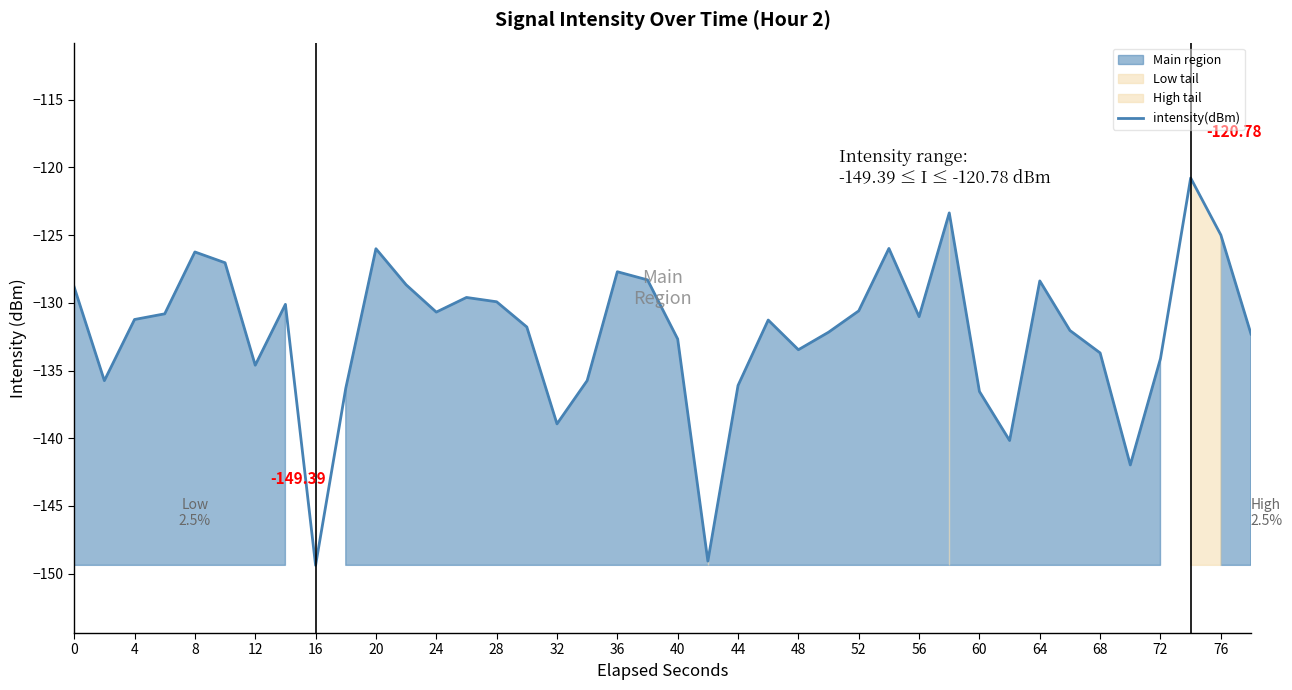

How many points are lower than both their immediate neighbors (excluding endpoints)?

10